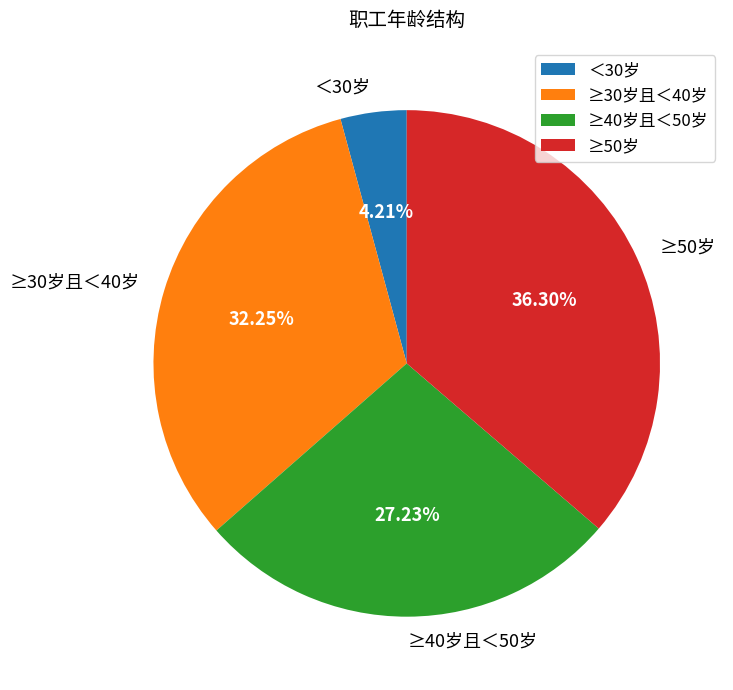

True or false: ＜30岁 accounts for 4% of the total.

True